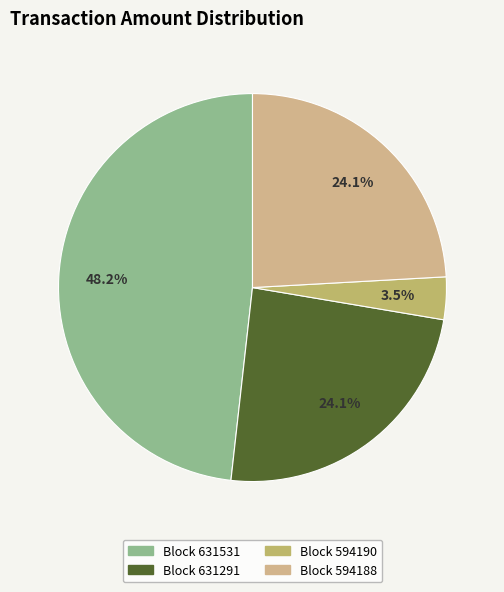

How many slices are in this pie chart?

4